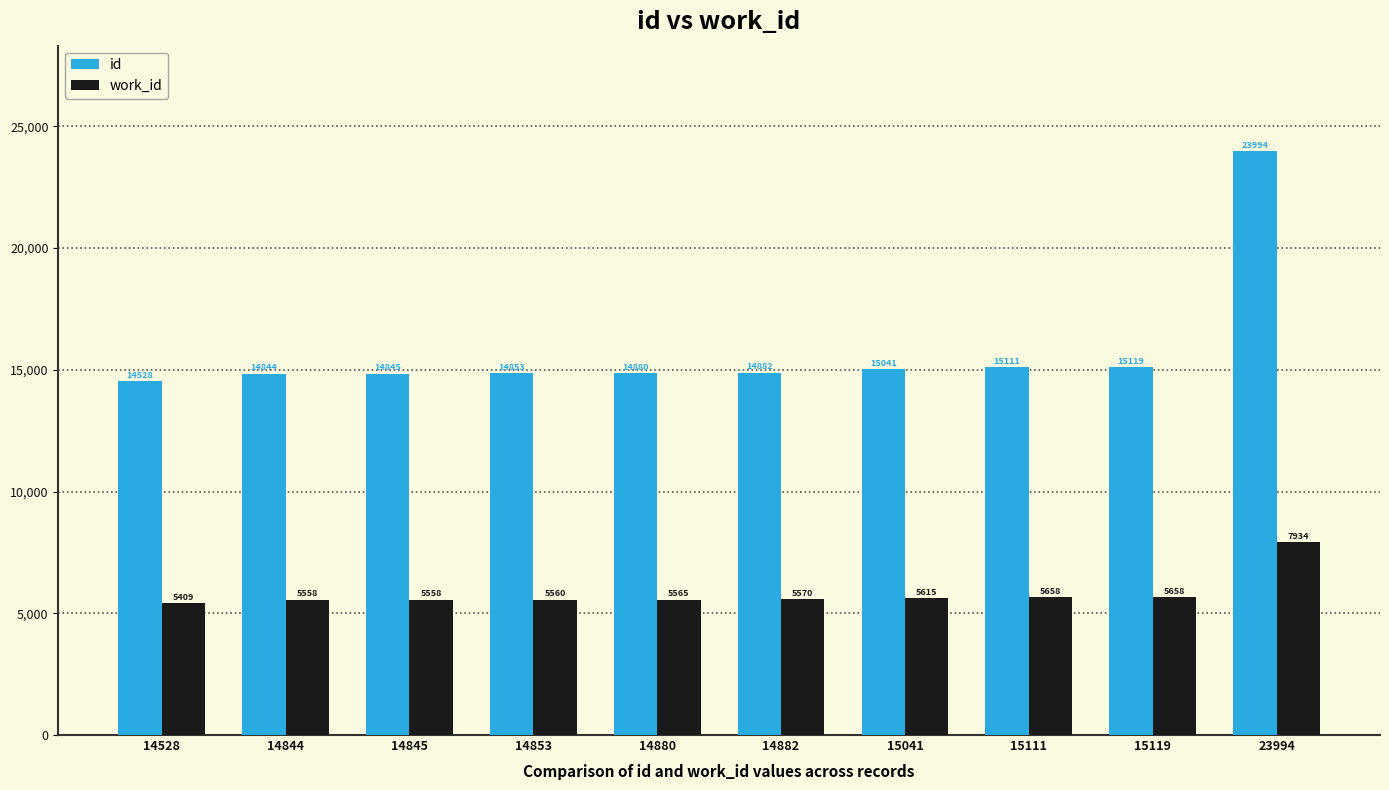

Is the value of id at 14845 greater than the value of work_id at 15119?

Yes